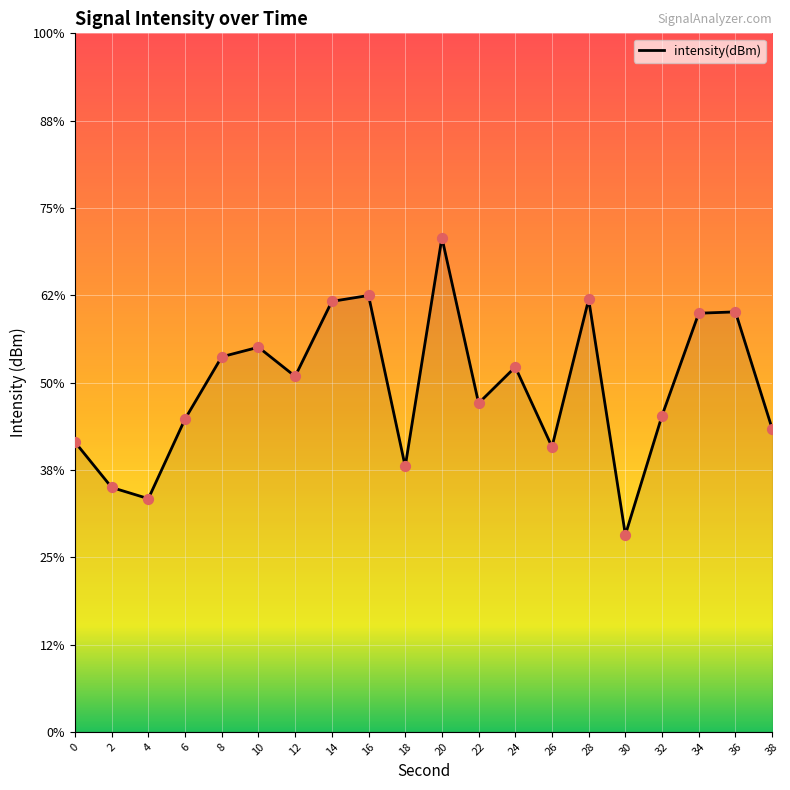

What is the change in value from 4 to 10?

+3.7